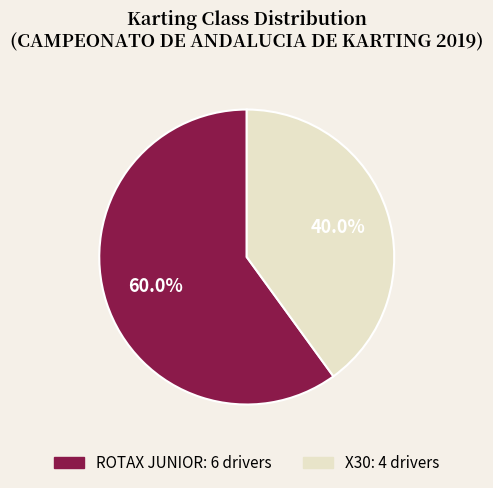

Which slice is the smallest?

X30